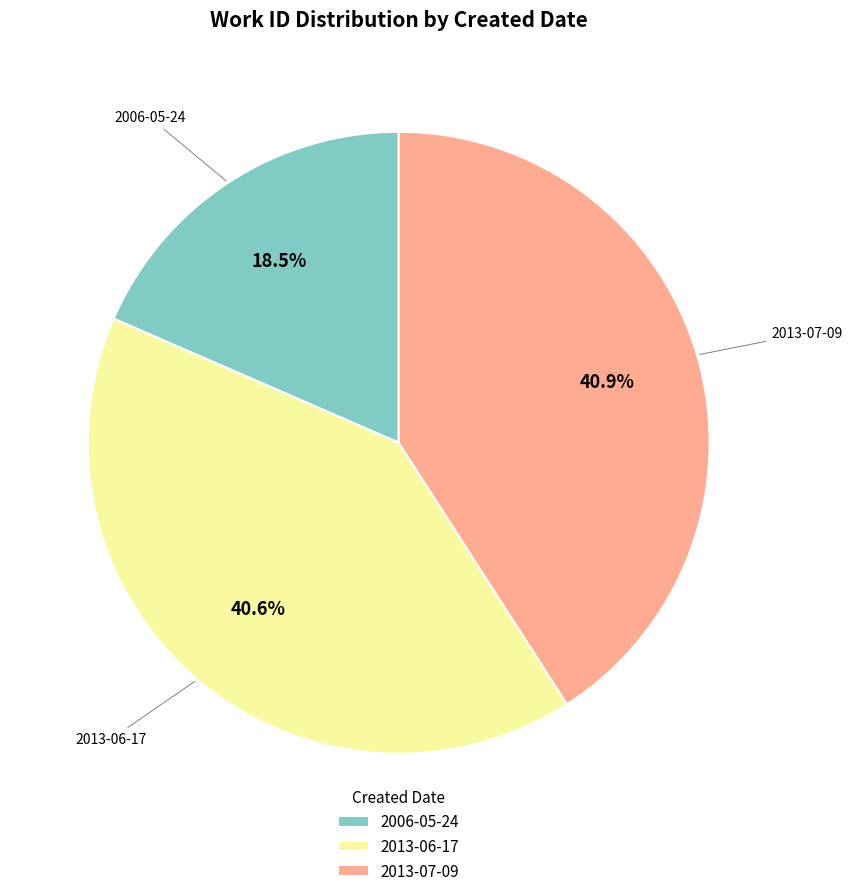

Does any single category account for the majority?

No